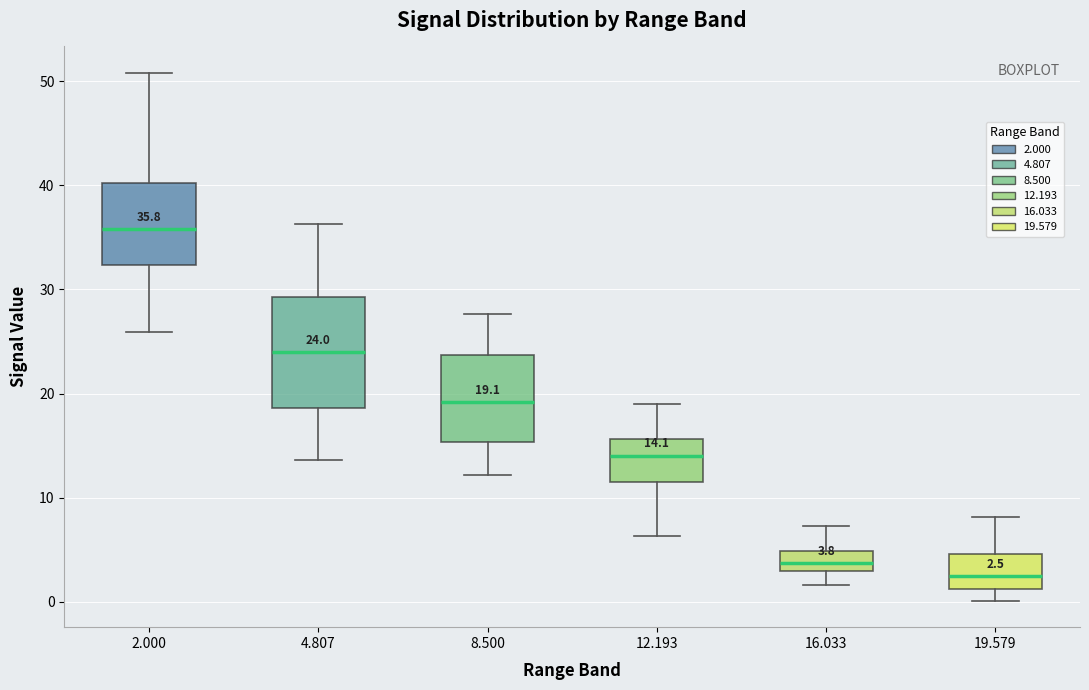

Which box has the highest median line?

2.000